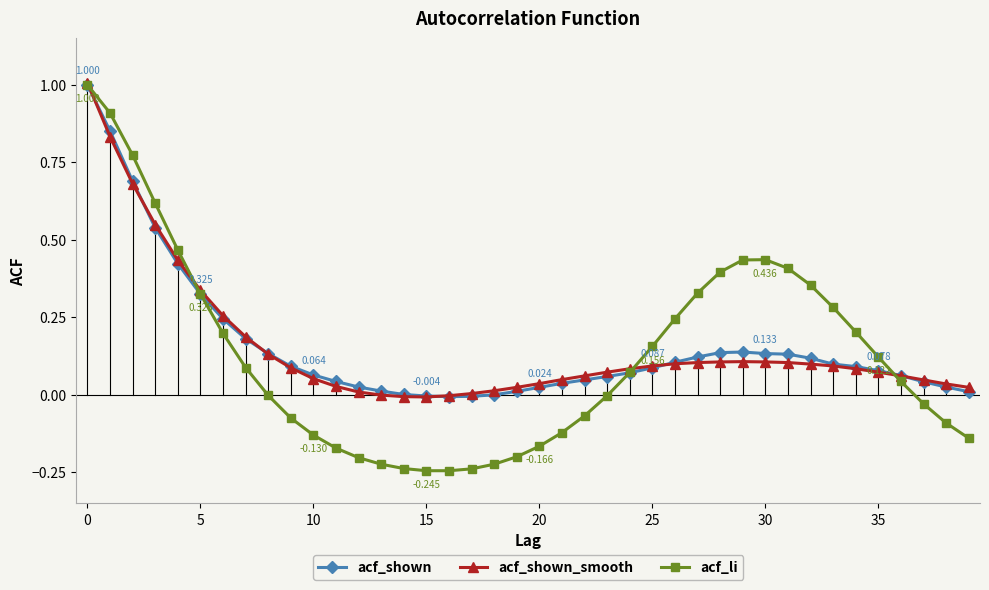

Which series has the widest spread of values?

acf_li